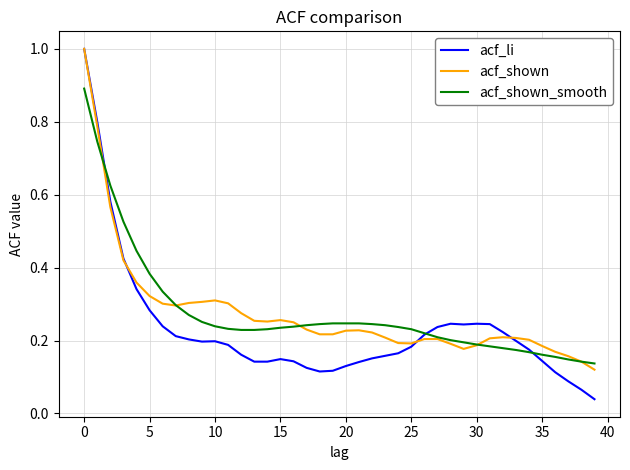

Which series changed the most between 0 and 10?

acf_li